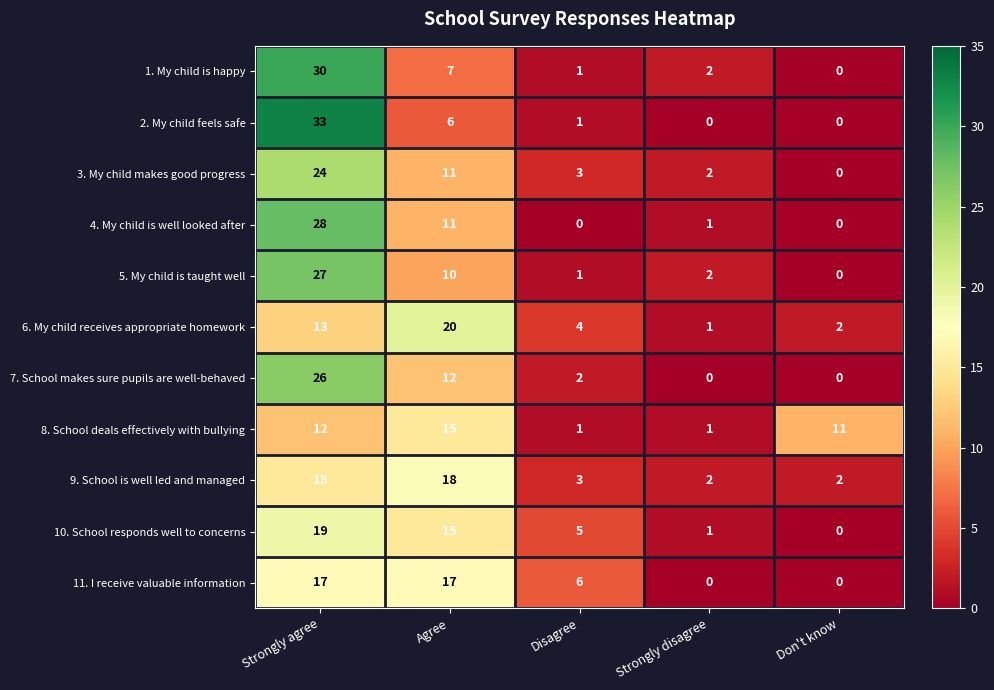

The value of 3. My child makes good progress at Agree is 5. True or false?

False